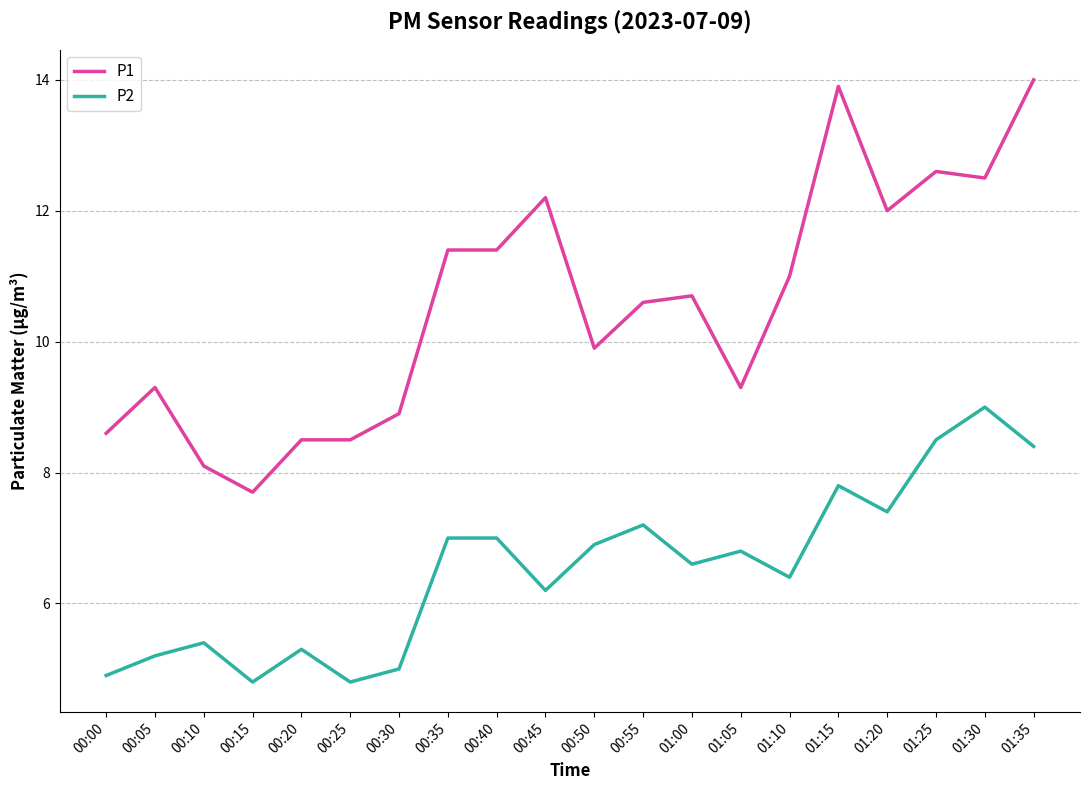

What position from the right is 00:45?

11